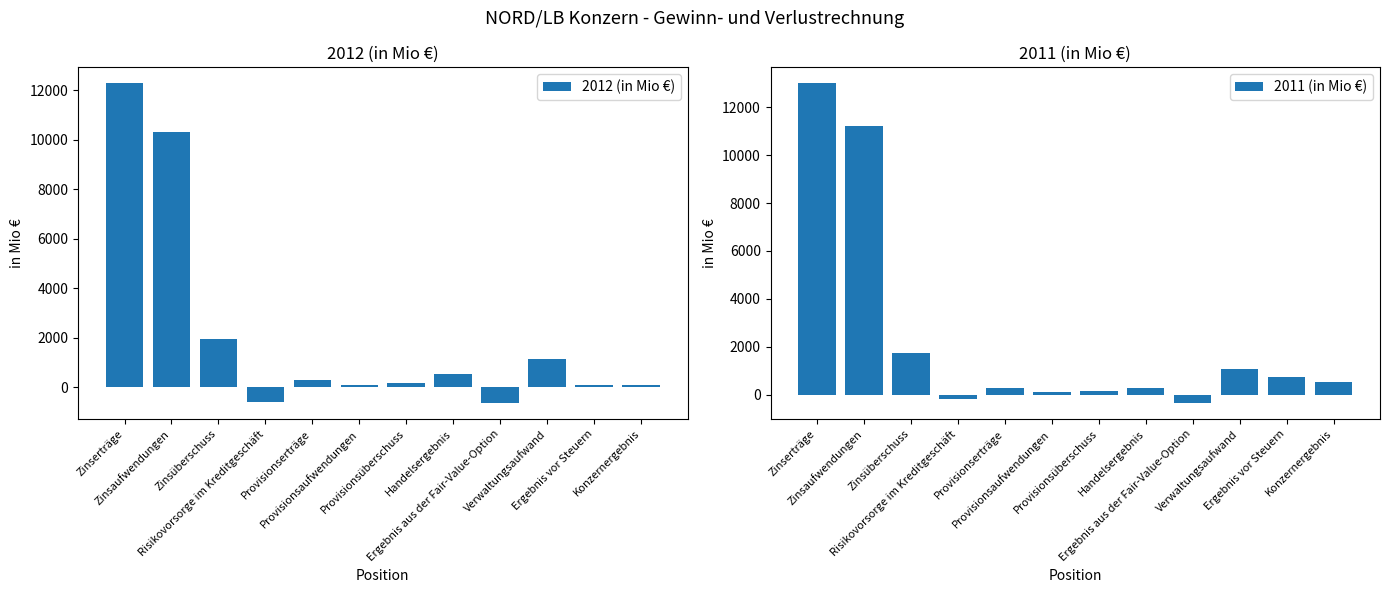

Which series has the widest spread of values?

2011 (in Mio €)